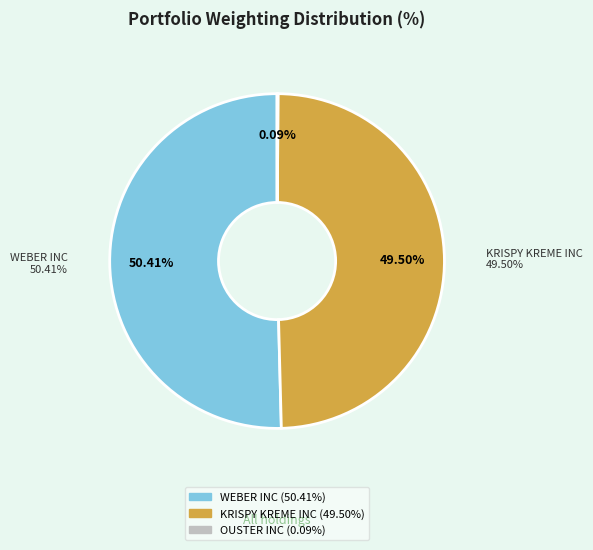

Rank the categories by value from lowest to highest.

OUSTER INC, KRISPY KREME INC, WEBER INC